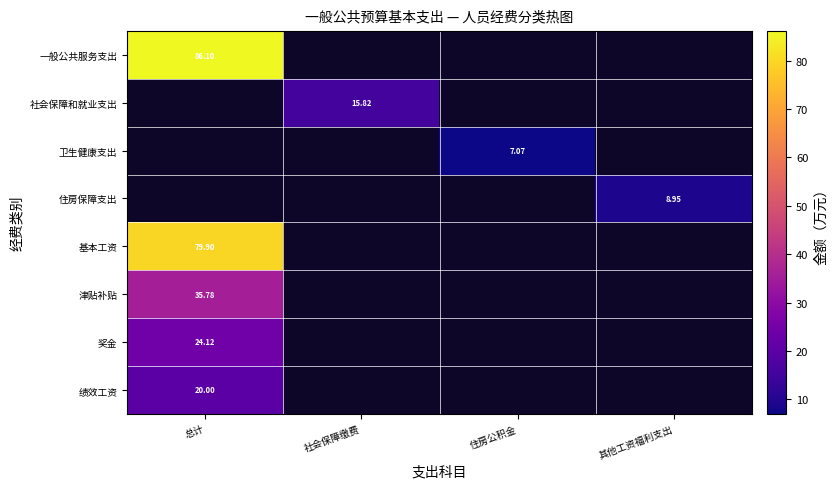

How many values in the 卫生健康支出 series exceed 7?

1